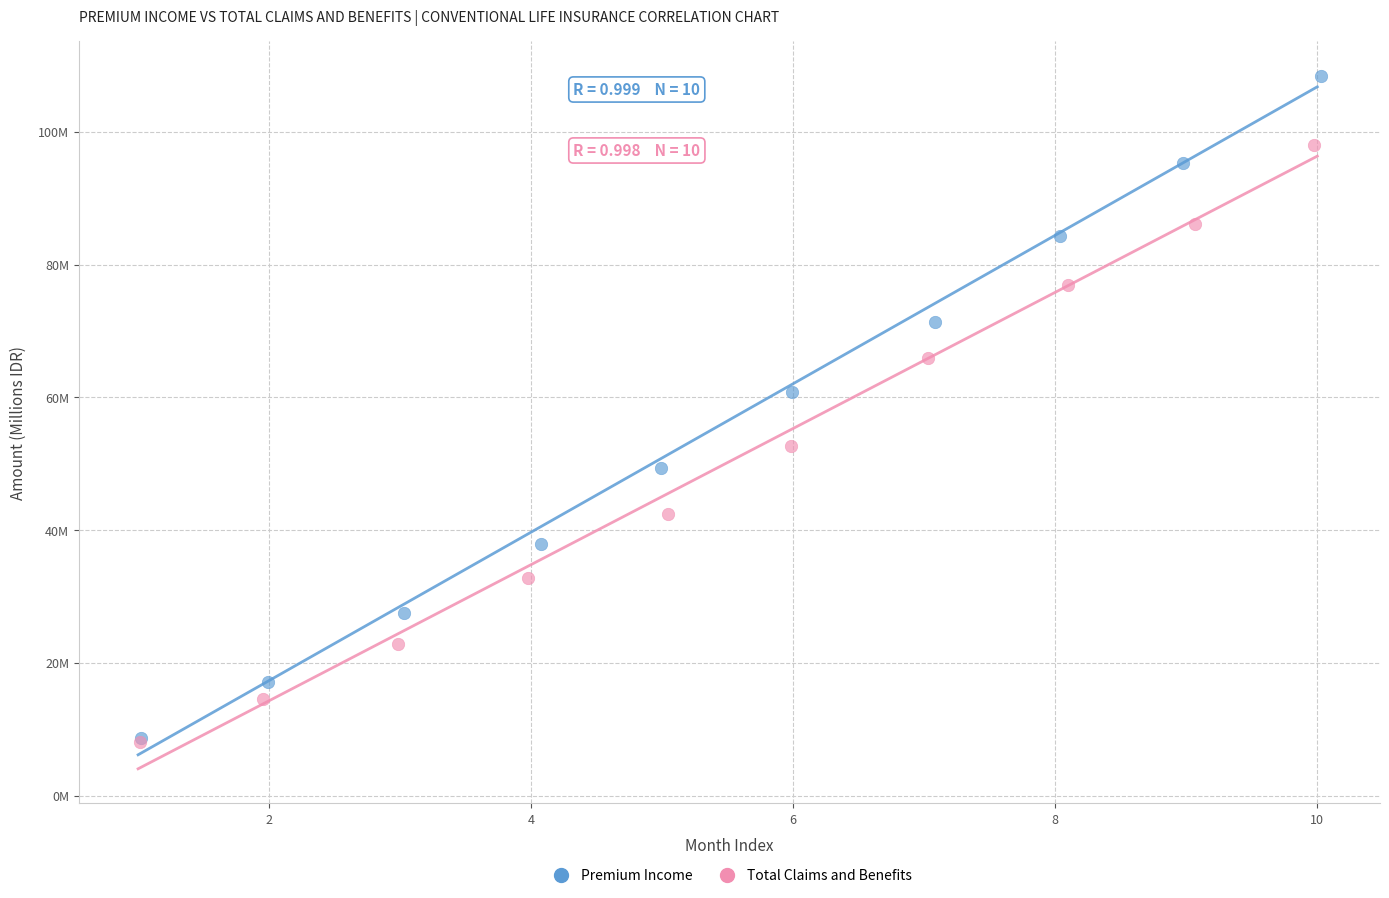

Which series reaches the maximum Y coordinate?

Premium Income